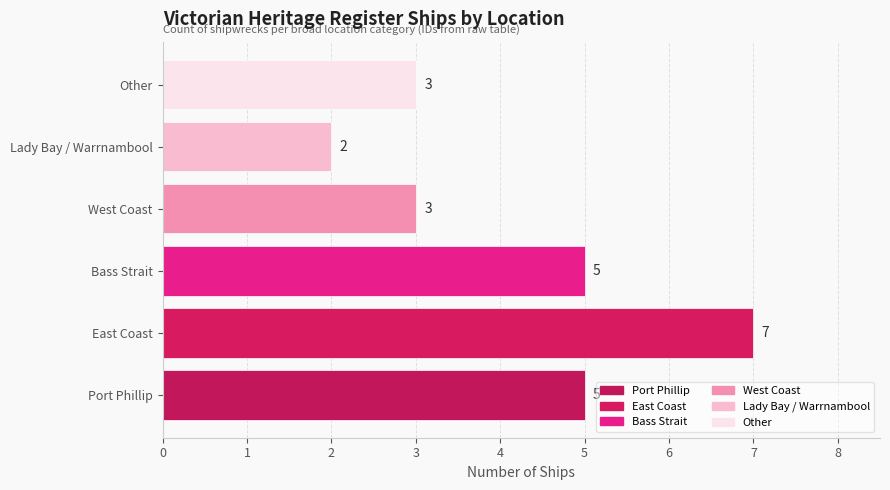

How many bars are there in total?

6